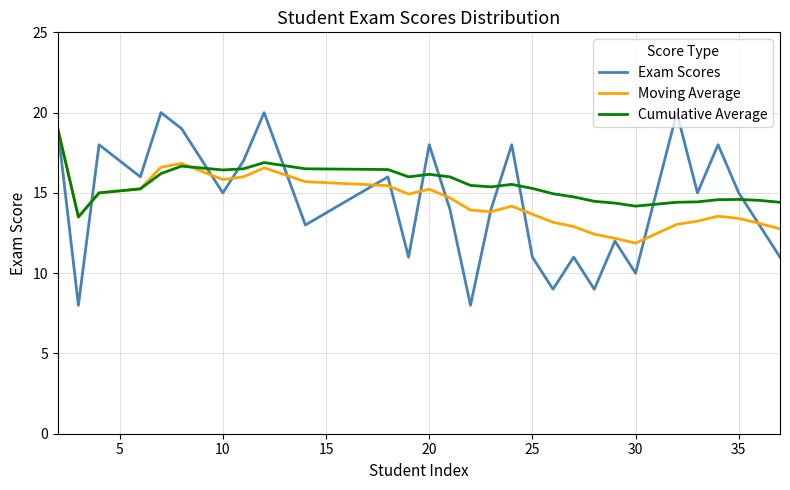

True or false: Moving Average and Cumulative Average intersect in this chart.

True